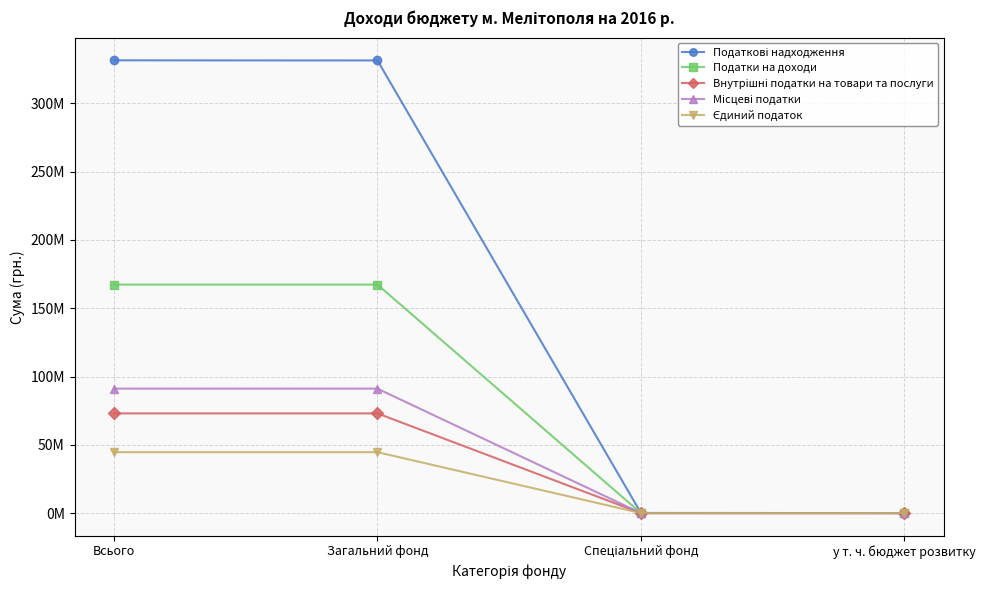

At which category is the sum across all series the highest?

Всього